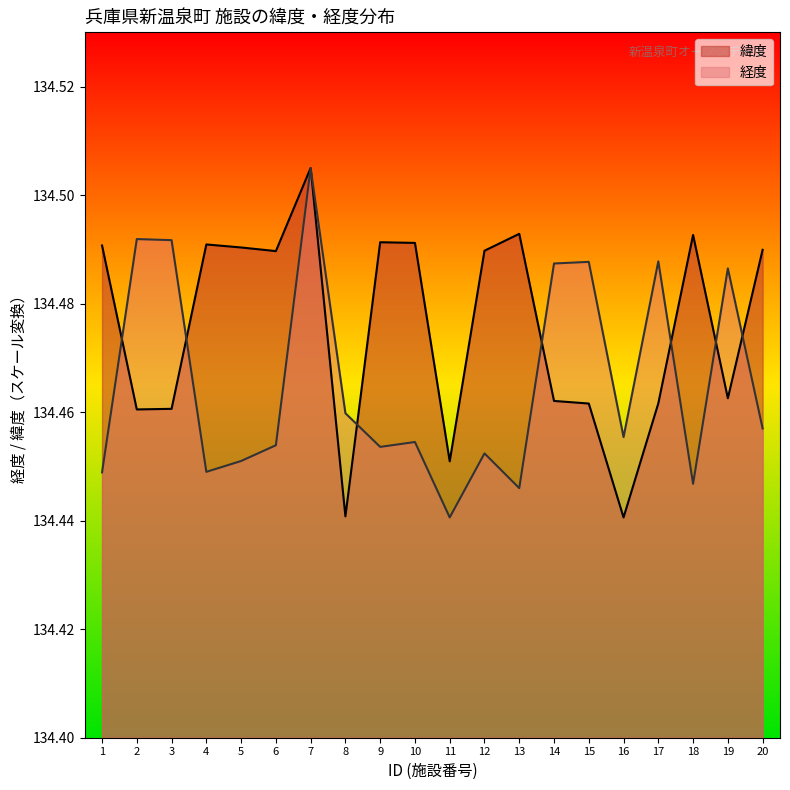

What is the sum of all 経度 values?

2689.3